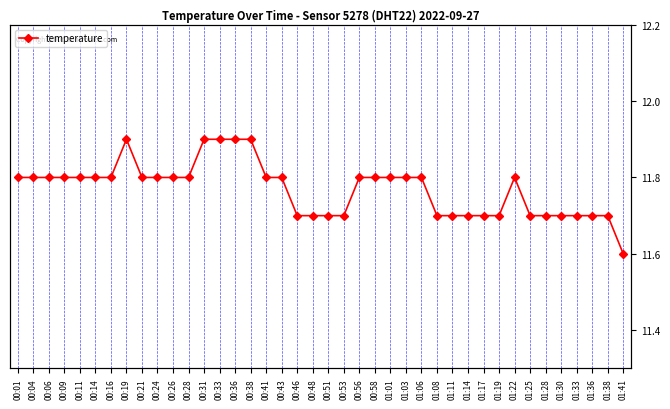

The value at 01:28 is 4.0. True or false?

False